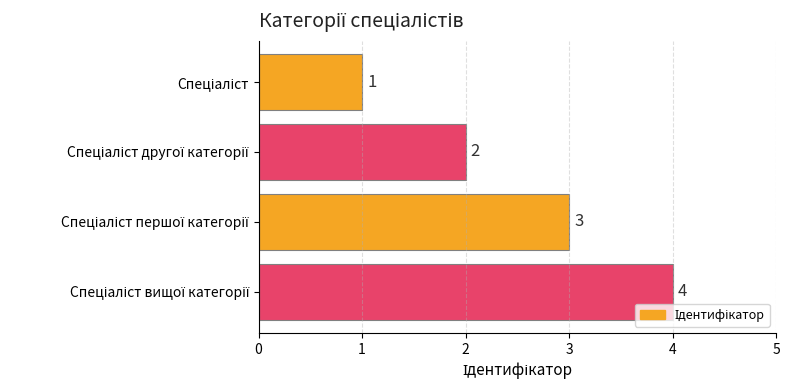

What is the maximum value shown in the chart?

4